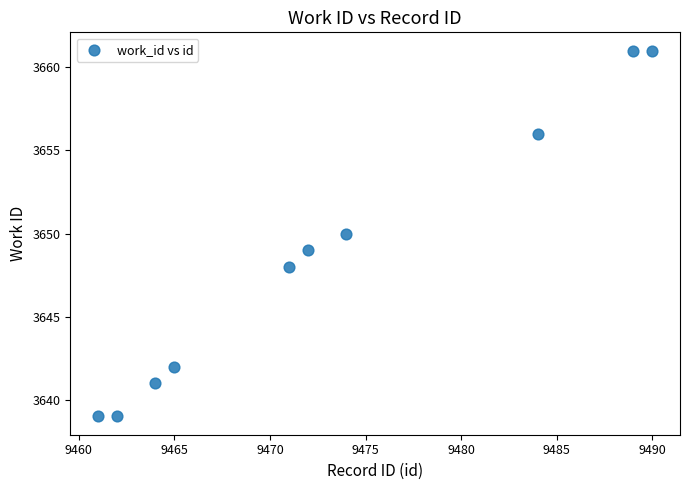

What is the range of Y values (max minus min)?

22